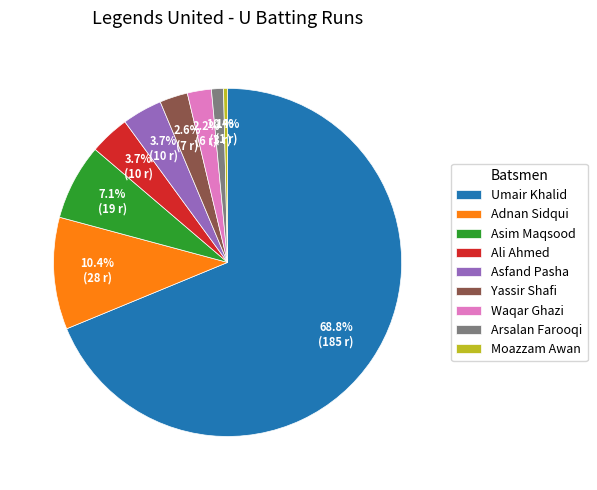

How many segments does this pie chart have?

9